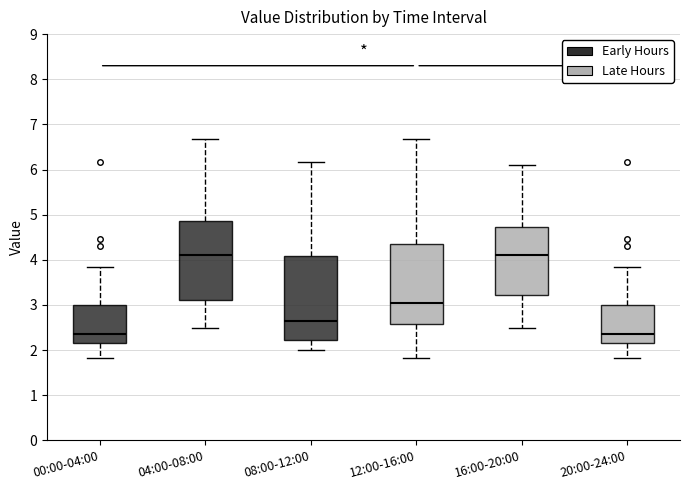

Reading left to right, transcribe this box plot: for each box, give where its median line is, the range the box spans, and where its two whiskers end, as read against the y-axis. The values are not printed on the chart, so give them approximately, as read against the axis.

00:00-04:00: median 2.4, box 2.2 to 3.0, whiskers 1.8 to 3.8
04:00-08:00: median 4.1, box 3.1 to 4.9, whiskers 2.5 to 6.7
08:00-12:00: median 2.6, box 2.2 to 4.1, whiskers 2.0 to 6.2
12:00-16:00: median 3.1, box 2.6 to 4.3, whiskers 1.8 to 6.7
16:00-20:00: median 4.1, box 3.2 to 4.7, whiskers 2.5 to 6.1
20:00-24:00: median 2.4, box 2.2 to 3.0, whiskers 1.8 to 3.8